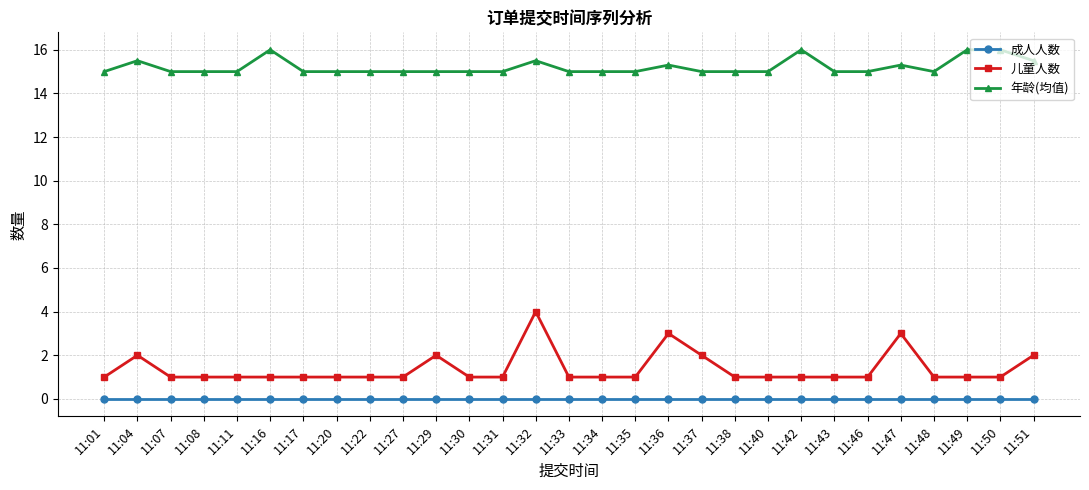

Reading left to right, what are all the values shown in this chart?

成人人数: 11:01=0.0	11:04=0.0	11:07=0.0	11:08=0.0	11:11=0.0	11:16=0.0	11:17=0.0	11:20=0.0	11:22=0.0	11:27=0.0	11:29=0.0	11:30=0.0	11:31=0.0	11:32=0.0	11:33=0.0	11:34=0.0	11:35=0.0	11:36=0.0	11:37=0.0	11:38=0.0	11:40=0.0	11:42=0.0	11:43=0.0	11:46=0.0	11:47=0.0	11:48=0.0	11:49=0.0	11:50=0.0	11:51=0.0
儿童人数: 11:01=1.0	11:04=2.0	11:07=1.0	11:08=1.0	11:11=1.0	11:16=1.0	11:17=1.0	11:20=1.0	11:22=1.0	11:27=1.0	11:29=2.0	11:30=1.0	11:31=1.0	11:32=4.0	11:33=1.0	11:34=1.0	11:35=1.0	11:36=3.0	11:37=2.0	11:38=1.0	11:40=1.0	11:42=1.0	11:43=1.0	11:46=1.0	11:47=3.0	11:48=1.0	11:49=1.0	11:50=1.0	11:51=2.0
年龄(均值): 11:01=15.0	11:04=15.5	11:07=15.0	11:08=15.0	11:11=15.0	11:16=16.0	11:17=15.0	11:20=15.0	11:22=15.0	11:27=15.0	11:29=15.0	11:30=15.0	11:31=15.0	11:32=15.5	11:33=15.0	11:34=15.0	11:35=15.0	11:36=15.3	11:37=15.0	11:38=15.0	11:40=15.0	11:42=16.0	11:43=15.0	11:46=15.0	11:47=15.3	11:48=15.0	11:49=16.0	11:50=16.0	11:51=15.5